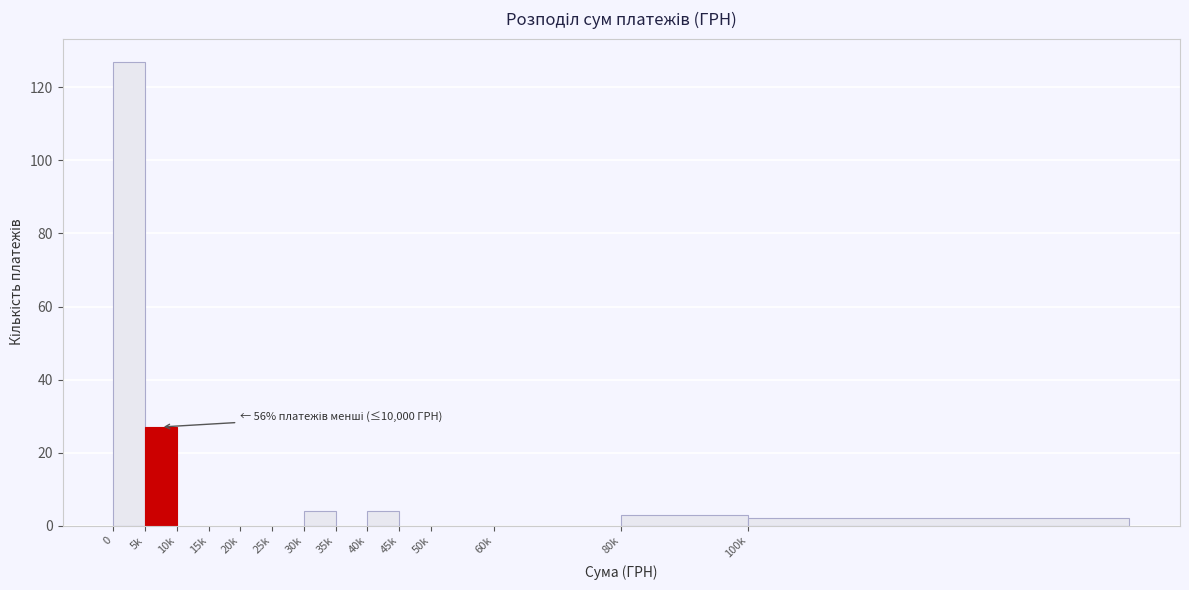

Reading right to left, list all the values displayed in this chart.

100k=2	80k=3	60k=0	50k=0	45k=0	40k=4	35k=0	30k=4	25k=0	20k=0	15k=0	10k=0	5k=27	0=127